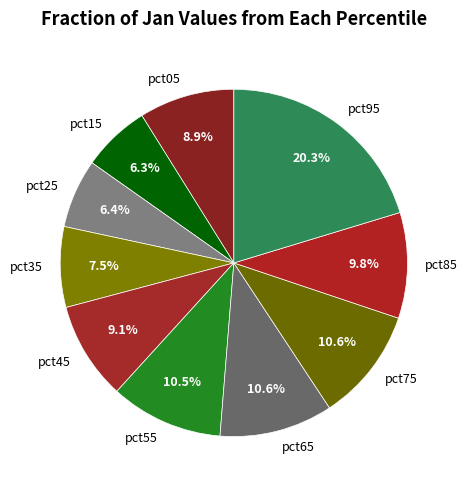

Count the number of slices in the pie.

10